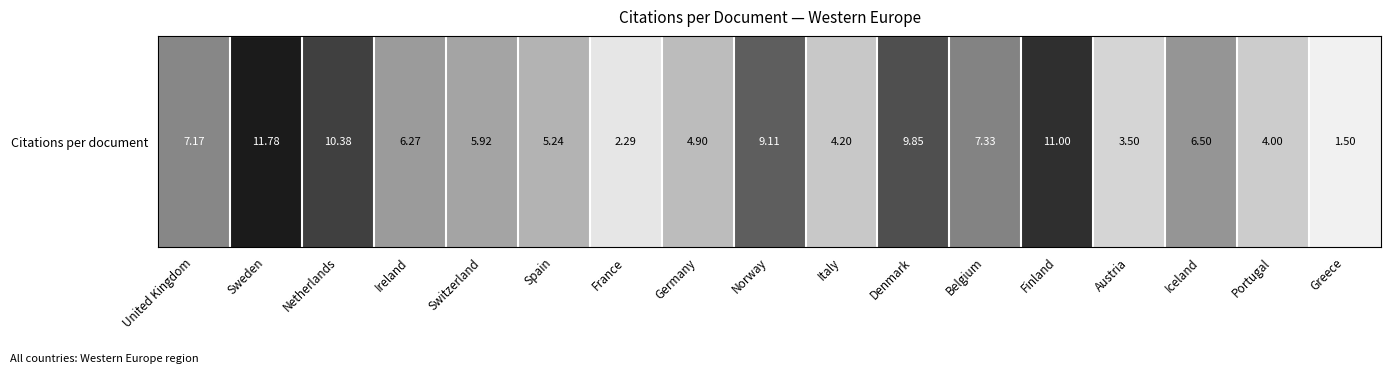

Rank the categories by value from lowest to highest.

Greece, France, Austria, Portugal, Italy, Germany, Spain, Switzerland, Ireland, Iceland, United Kingdom, Belgium, Norway, Denmark, Netherlands, Finland, Sweden